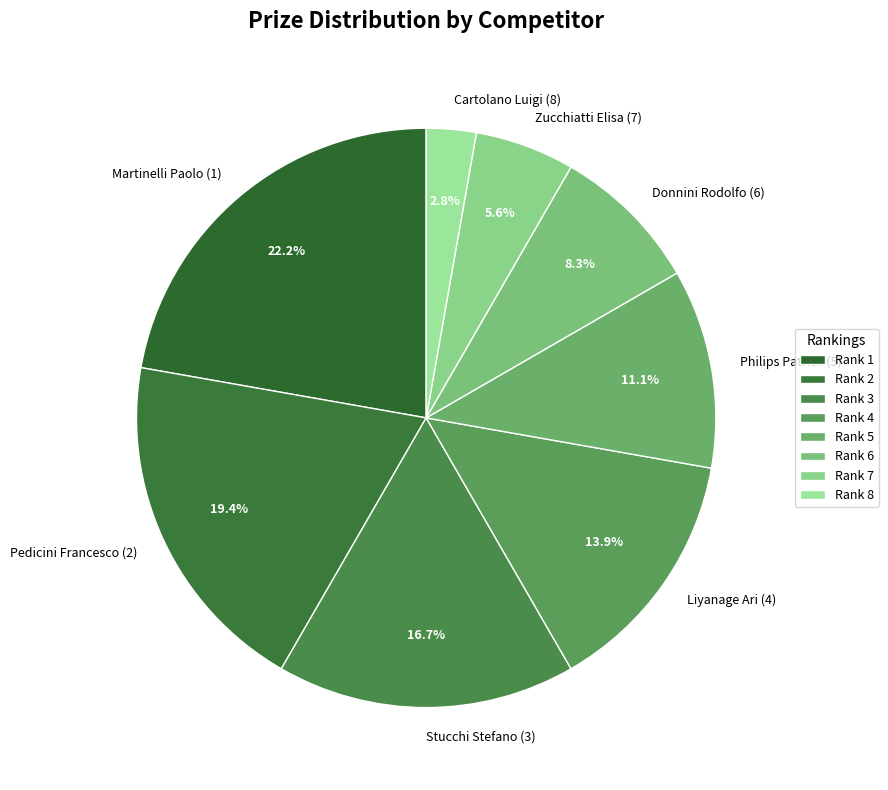

Does Zucchiatti Elisa (7) account for over 50% of the chart?

No